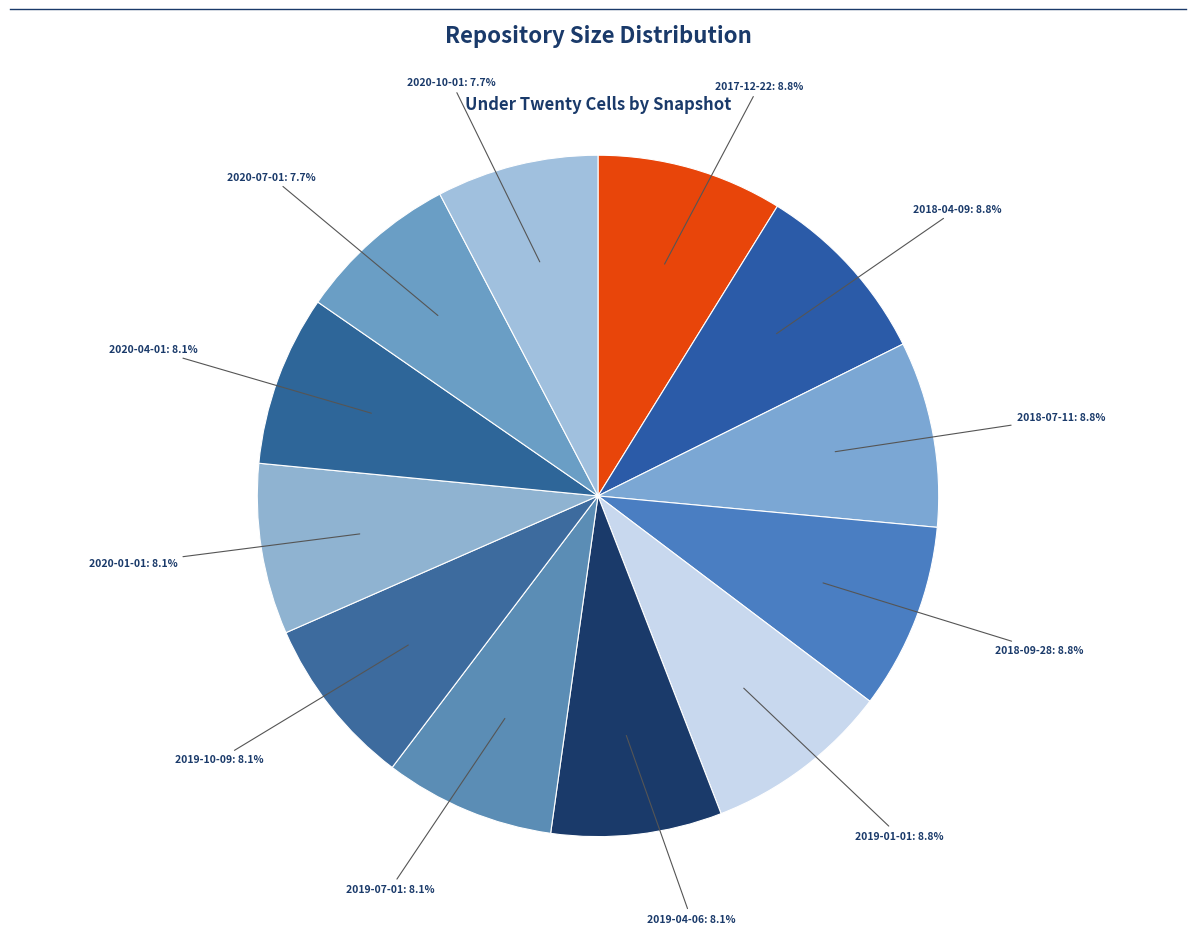

How many slices are in this pie chart?

12